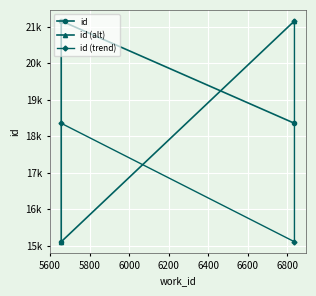

What is the difference between the values at 5657 and 5657?

6047